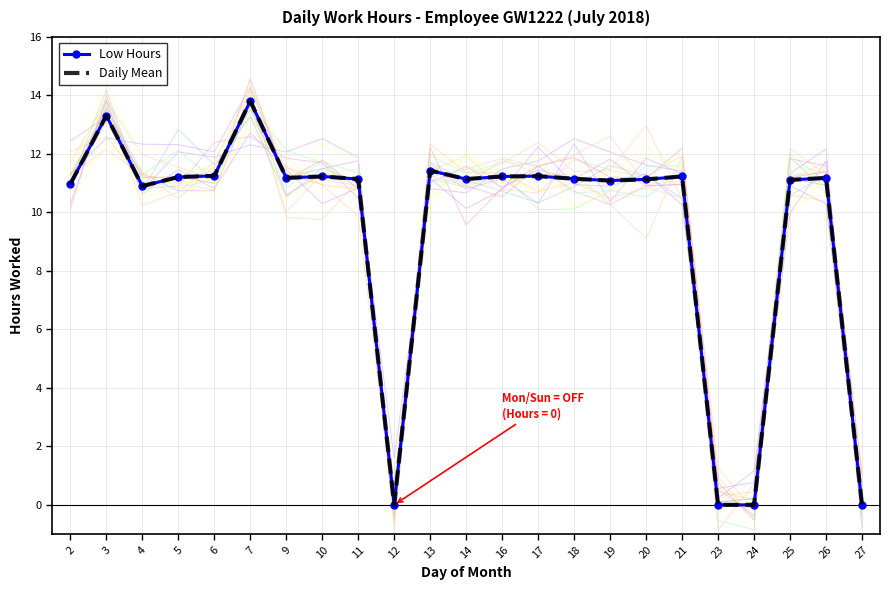

At which label does Daily Mean reach its peak?

7